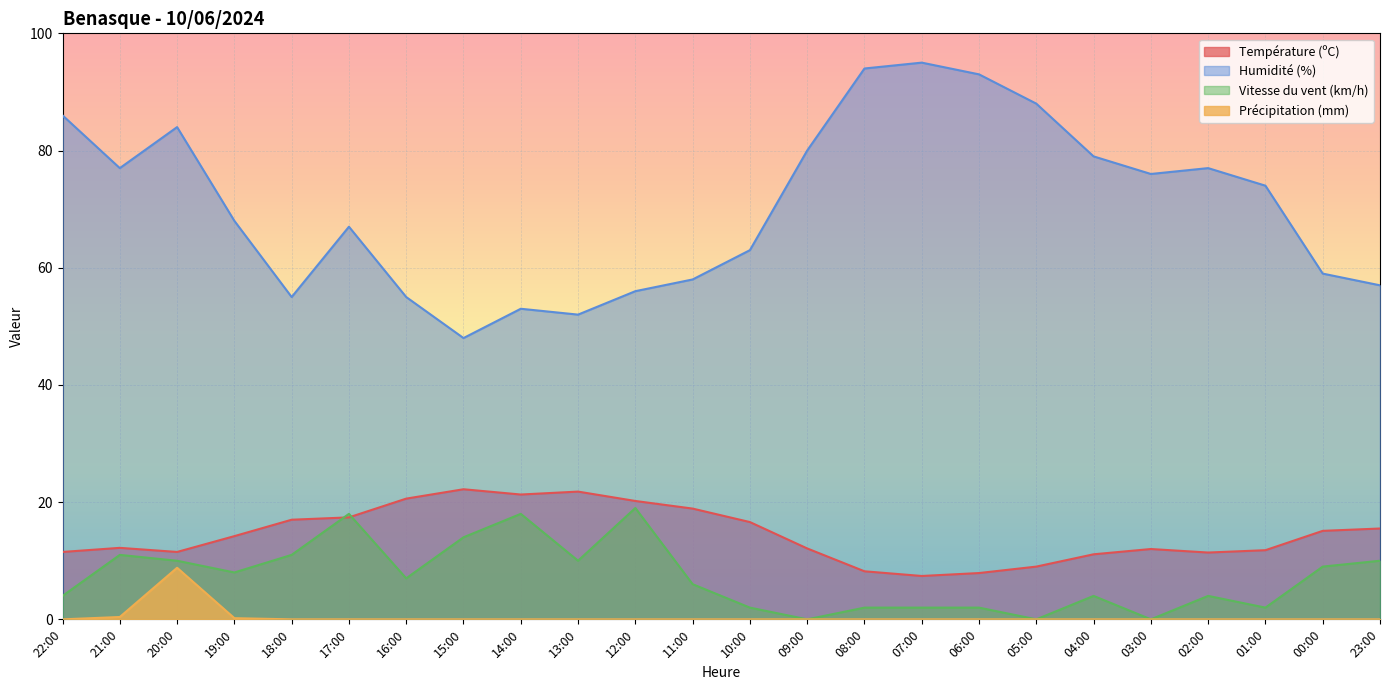

What is the difference between the maximum and minimum values in the Température (ºC) series?

14.8